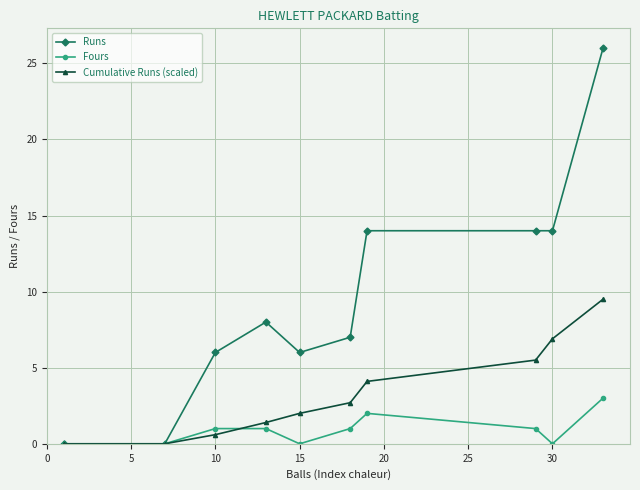

Reading left to right, what are all the values shown in this chart?

Runs: 0.0	0.0	0.0	6.0	8.0	6.0	7.0	14.0	14.0	14.0	26.0
Fours: 0.0	0.0	0.0	1.0	1.0	0.0	1.0	2.0	1.0	0.0	3.0
Cumulative Runs (scaled): 0.0	0.0	0.0	0.6	1.4	2.0	2.7	4.1	5.5	6.9	9.5